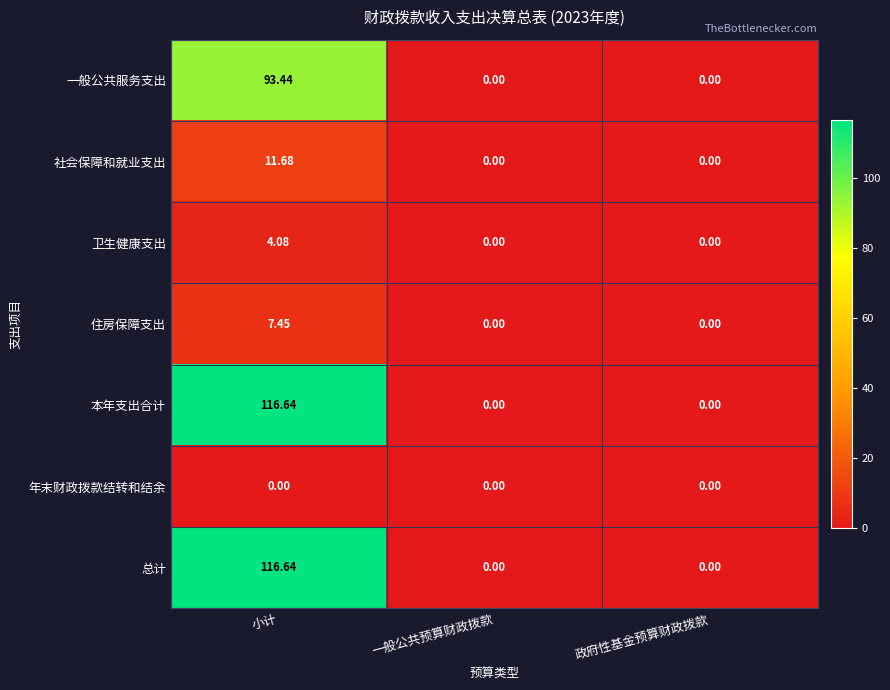

Which category has the highest value across all series?

小计